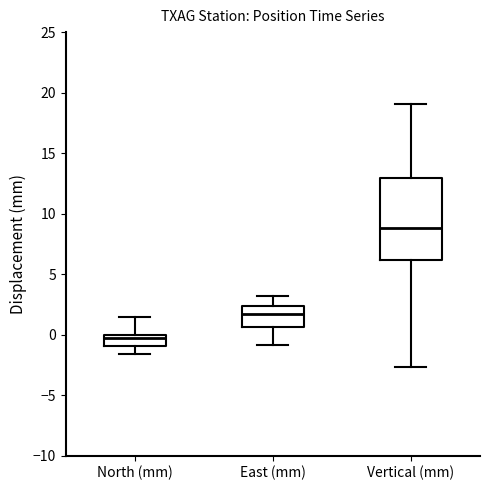

Which box has the highest median line?

Vertical (mm)